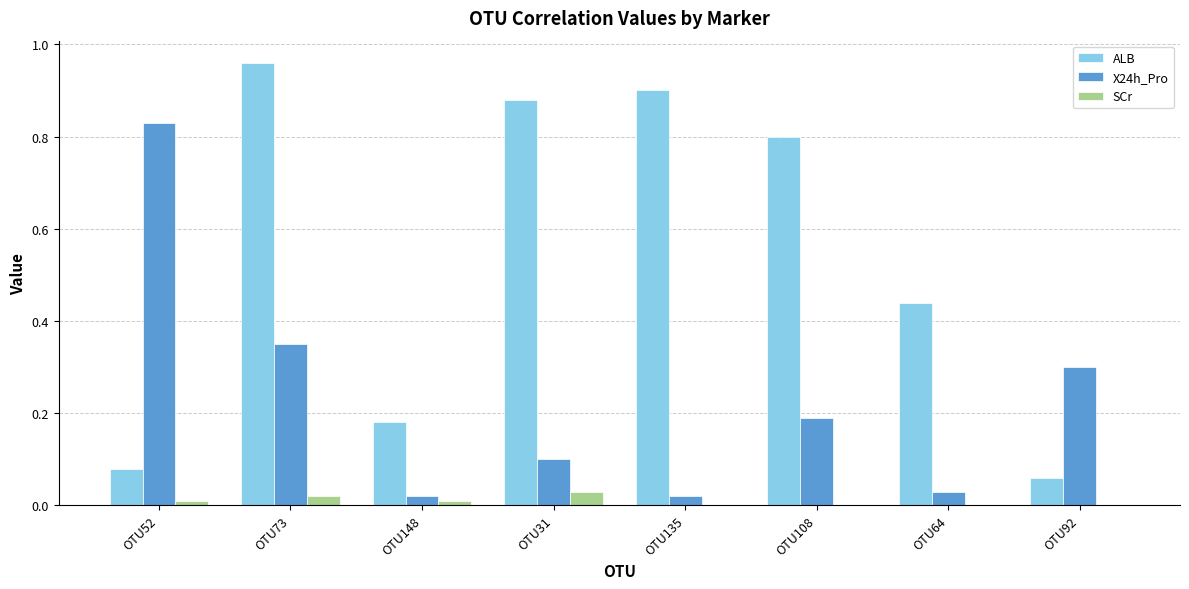

What are all the series names shown in the legend?

ALB, X24h_Pro, SCr